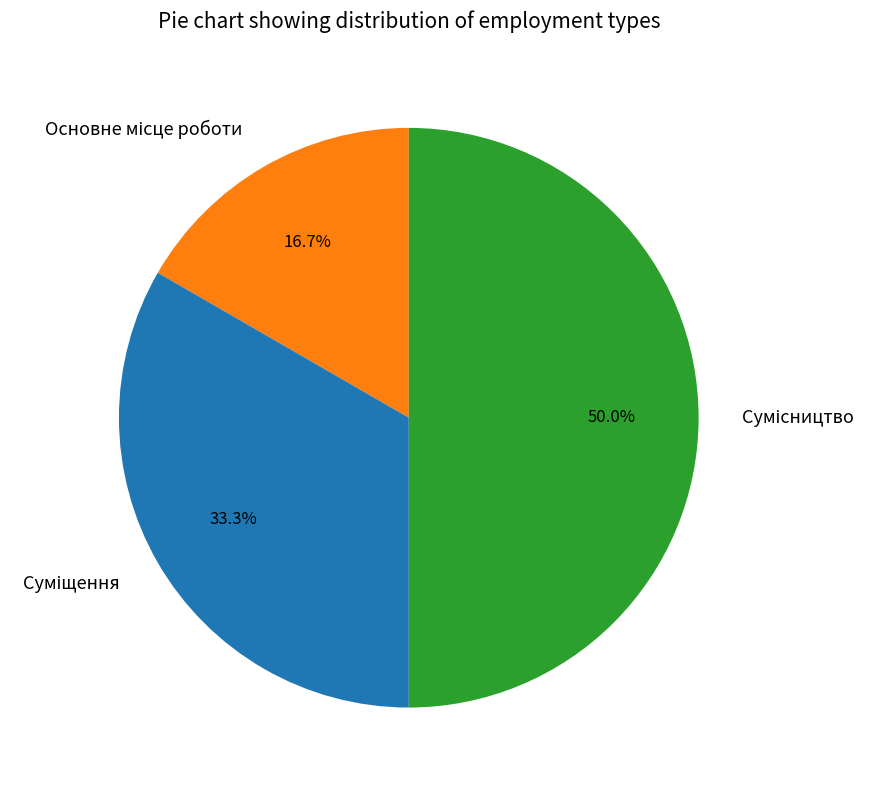

What is the smallest slice in the pie chart?

Основне місце роботи